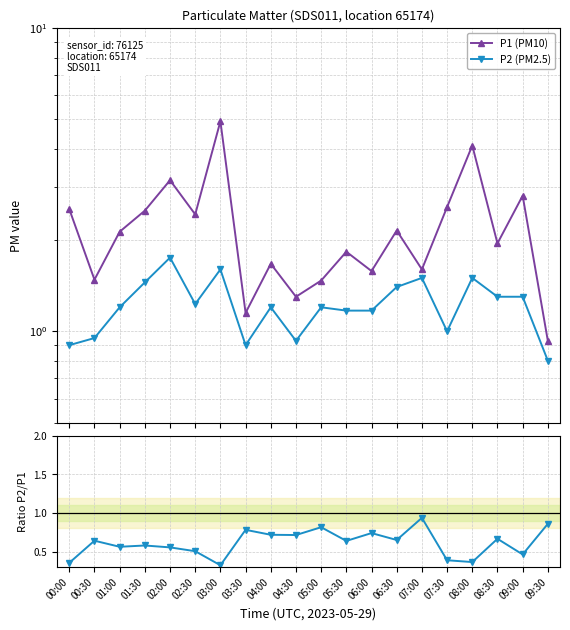

At which category does the chart reach its peak across all series?

03:00